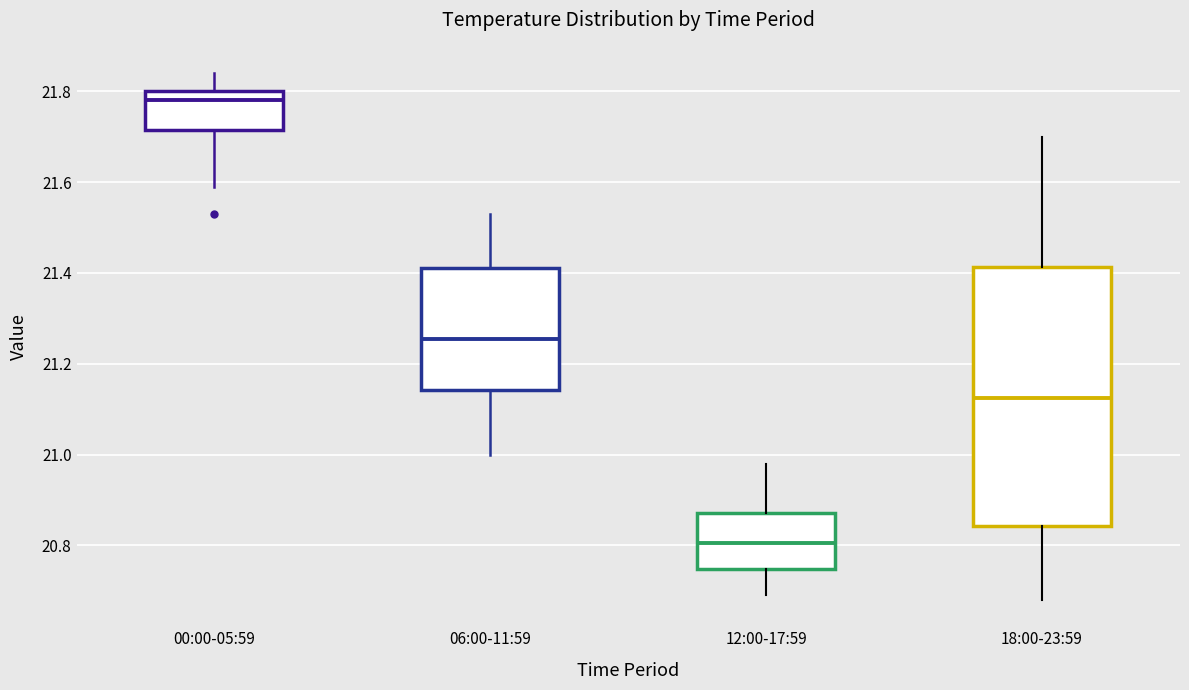

Reading left to right, read every box against the y-axis: the position of its median line, the range the box covers, and the ends of its whiskers. The values are not printed on the chart, so give them approximately, as read against the axis.

00:00-05:59: median 21.78, box 21.72 to 21.80, whiskers 21.60 to 21.84
06:00-11:59: median 21.26, box 21.14 to 21.42, whiskers 21.00 to 21.54
12:00-17:59: median 20.80, box 20.74 to 20.88, whiskers 20.70 to 20.98
18:00-23:59: median 21.12, box 20.84 to 21.42, whiskers 20.68 to 21.70